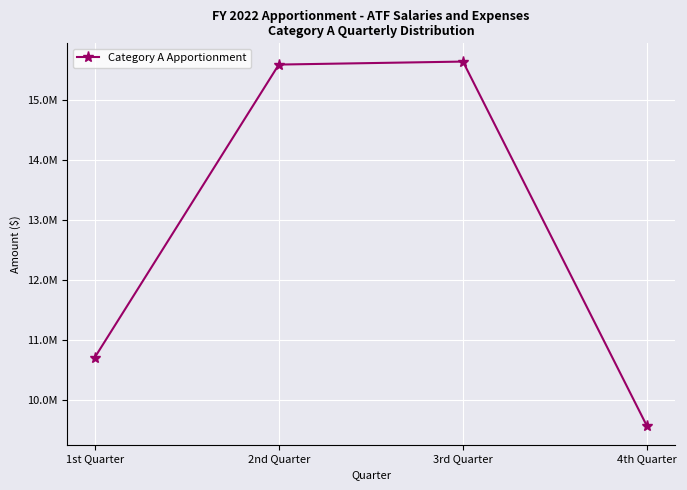

Does the chart have visible grid lines?

Yes